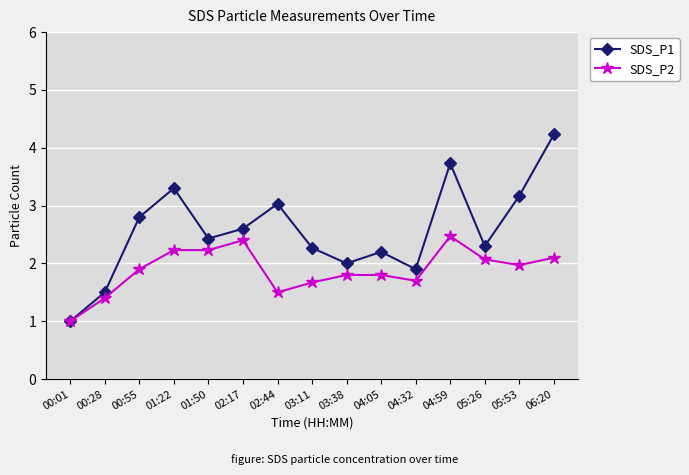

At which label is SDS_P2 closest to 1?

00:01